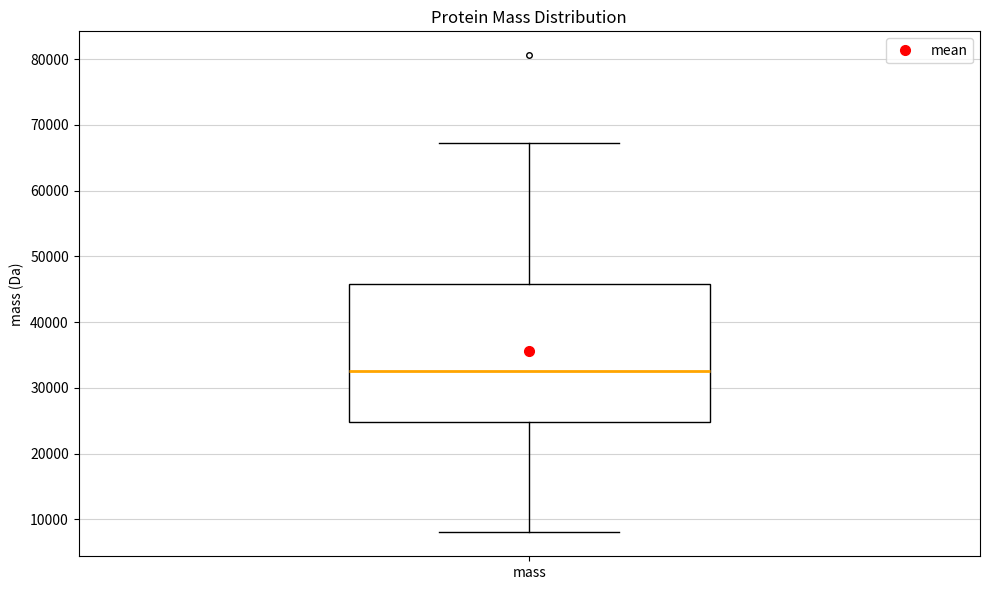

Transcribe this box plot: give where the median line is, the range the box spans, and where the two whiskers end, as read against the y-axis. The values are not printed on the chart, so give them approximately, as read against the axis.

median 33000, box 25000 to 46000, whiskers 8000 to 67000